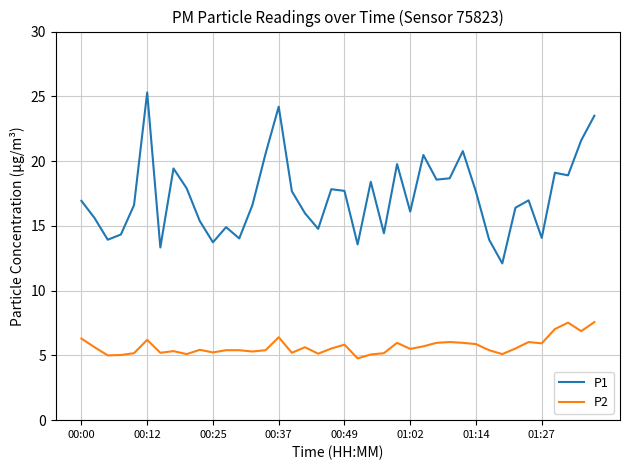

What is the average value of the P1 series?

17.3